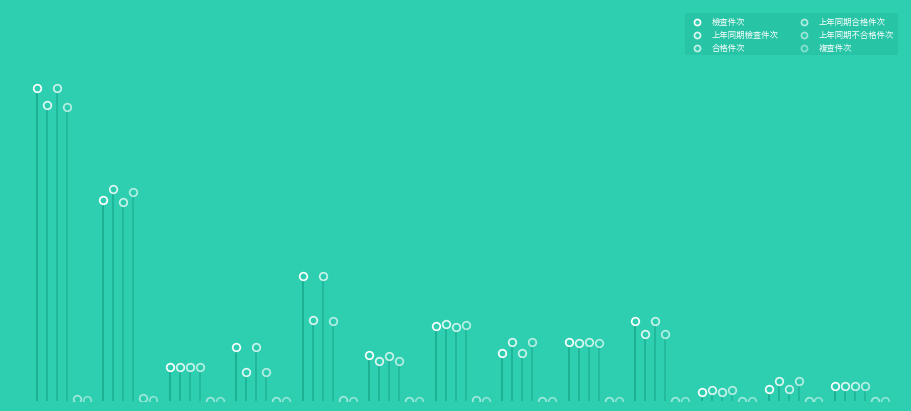

Which series has the largest Y range (max minus min)?

檢查件次